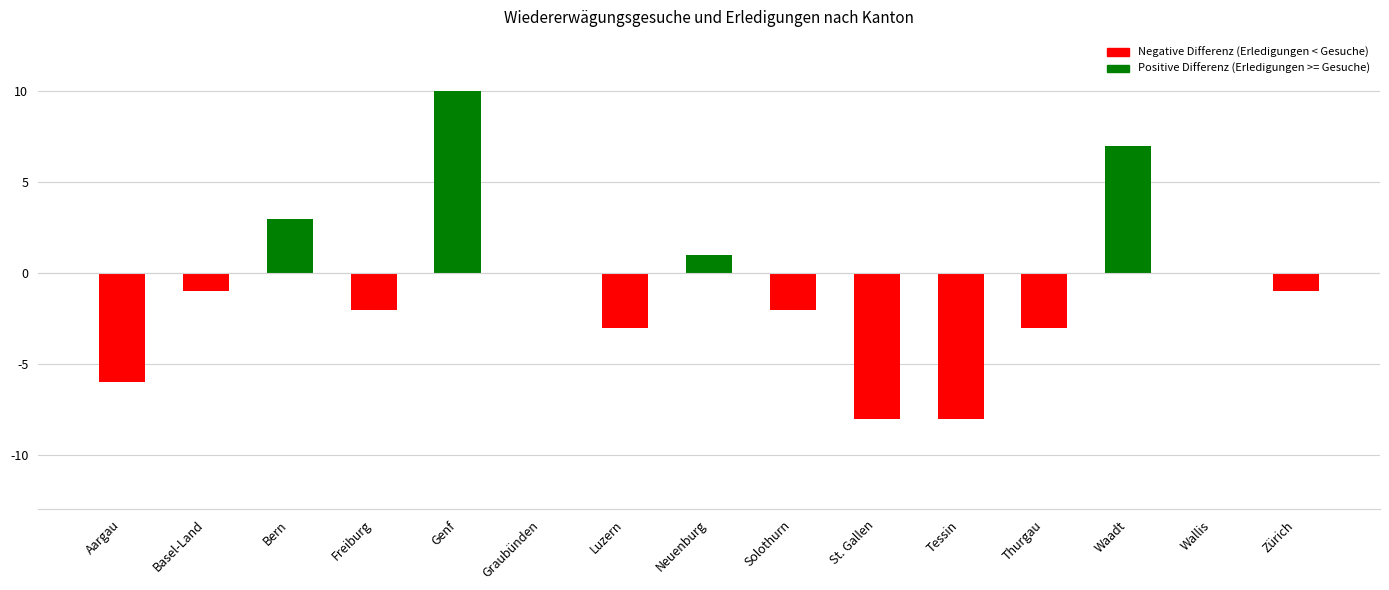

Which category has the highest value across all series?

Genf